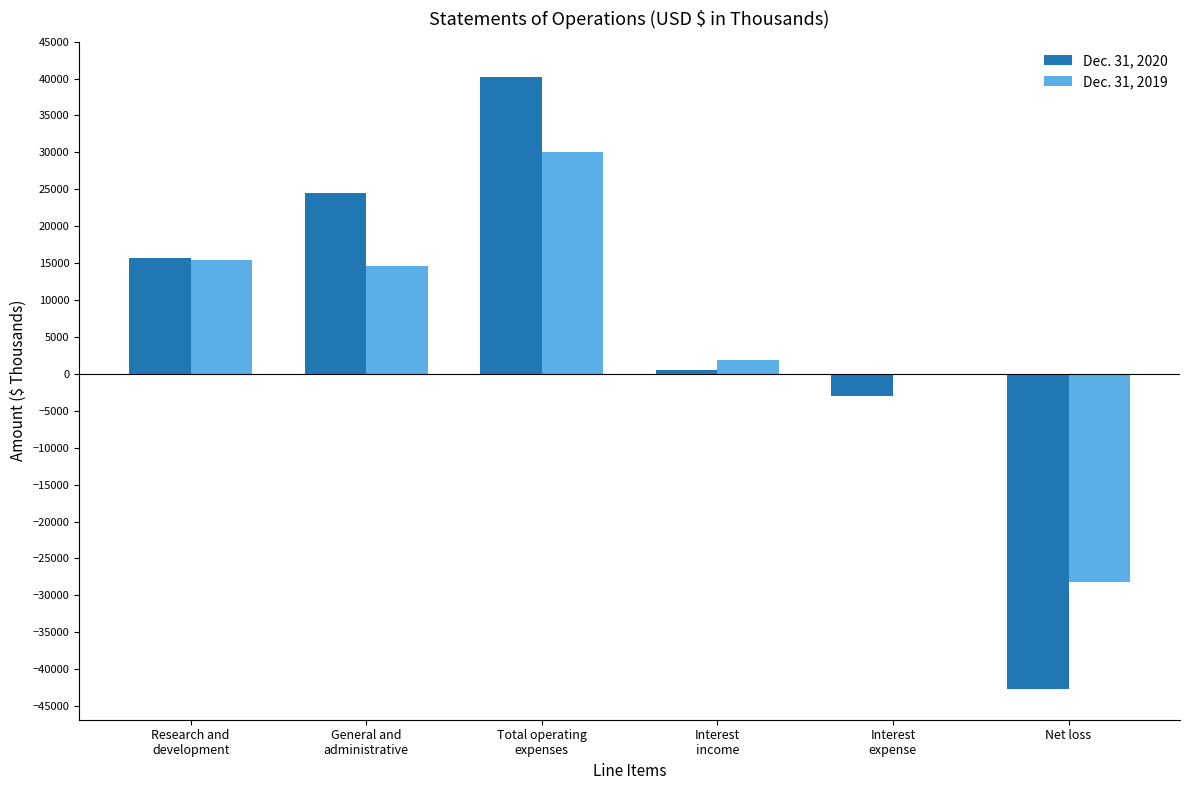

The Dec. 31, 2020 series shows -42694 at Net loss. True or false?

True